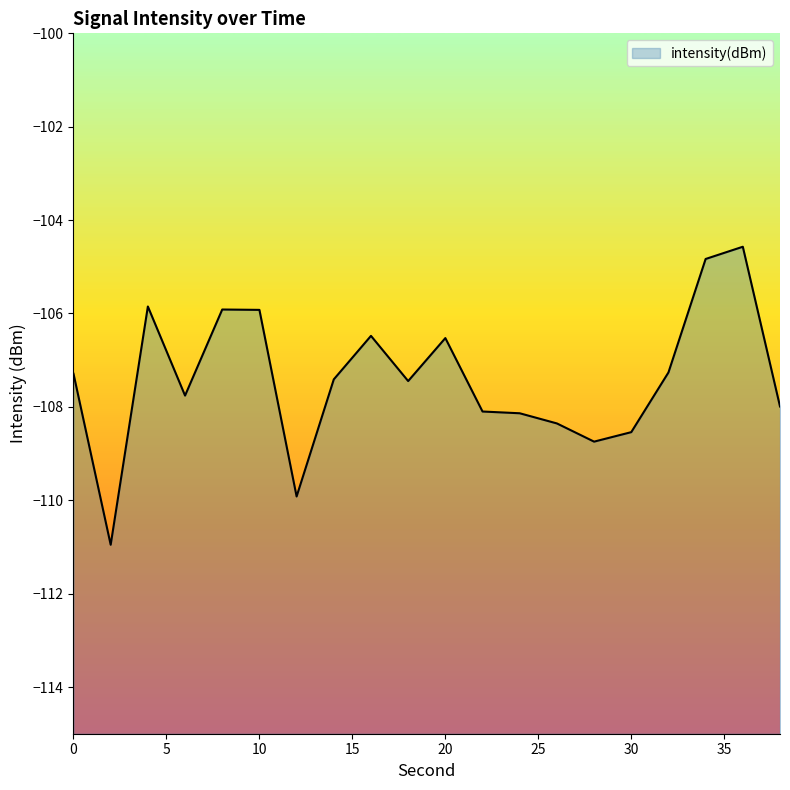

Count the number of categories in the chart.

20